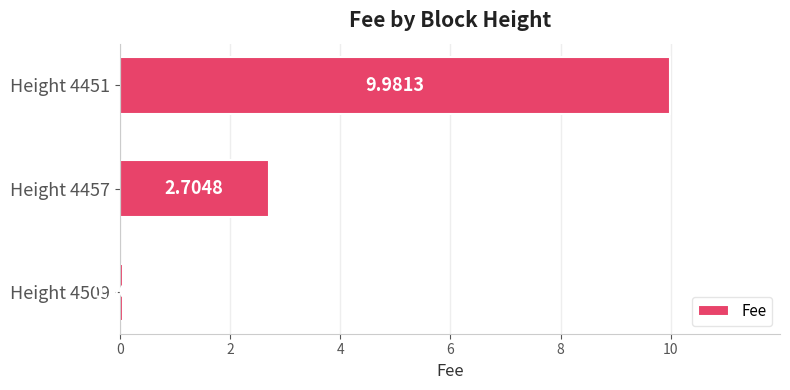

What is the difference between the maximum and second lowest values?

7.3